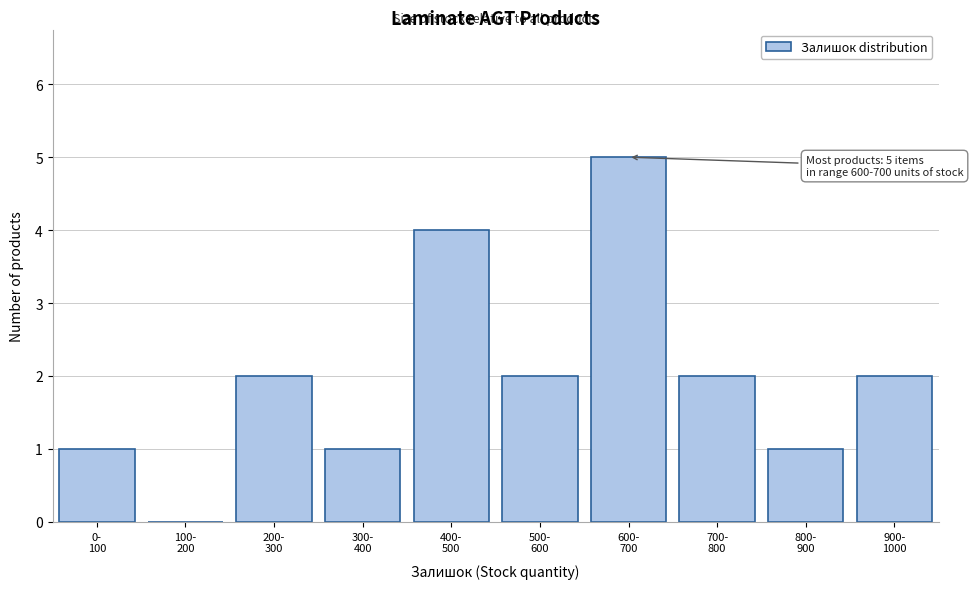

What is the sum of all values?

20